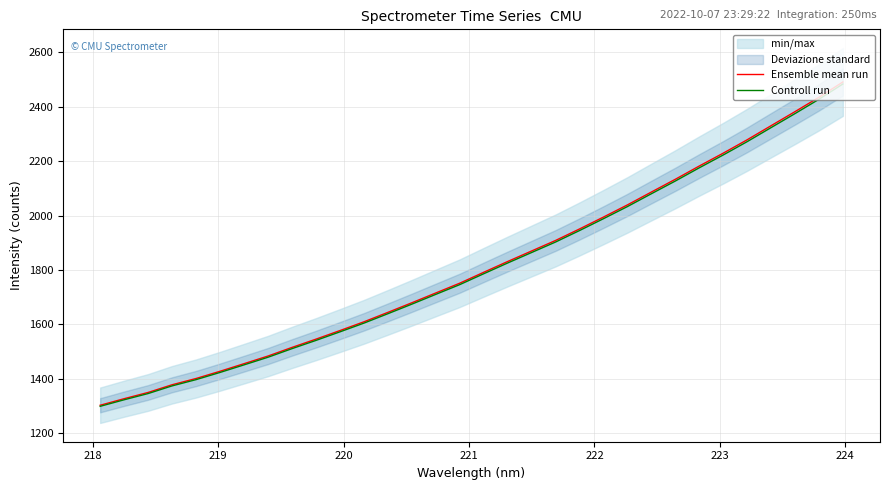

What is the lowest value of the Controll run series?

1299.2